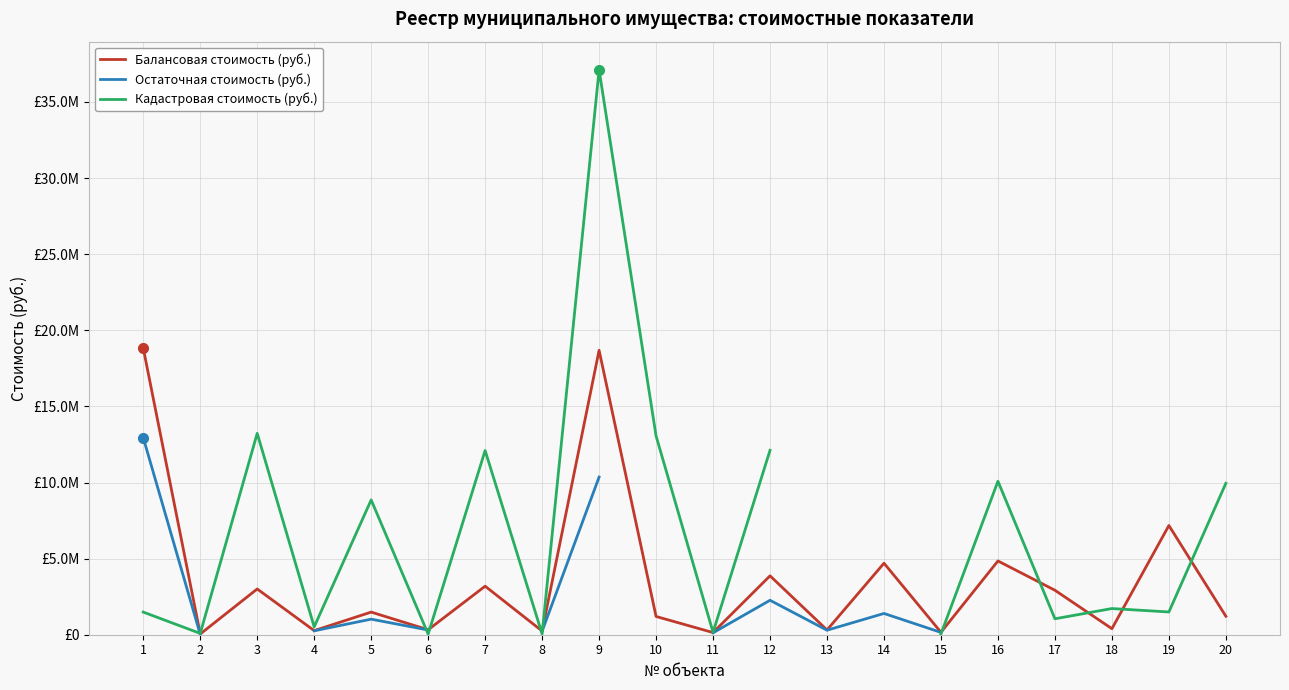

What is the total value across all series at 1?

33255649.1